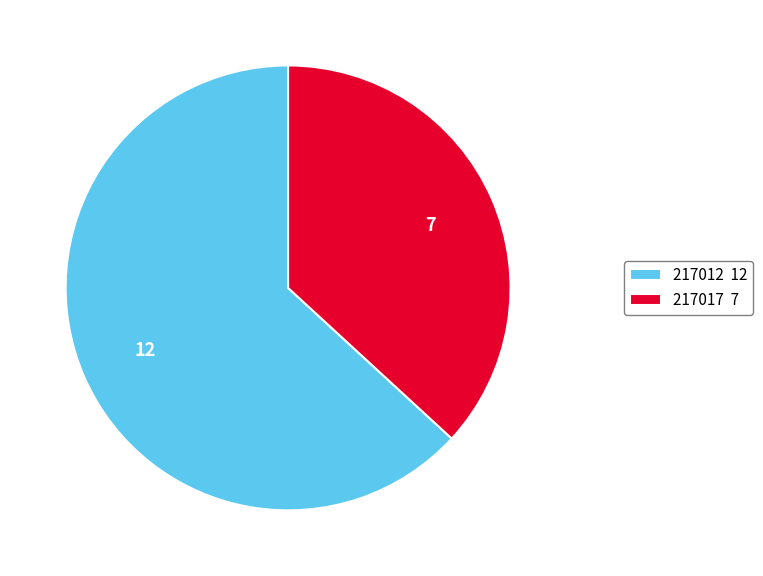

Which category accounts for the majority?

217012